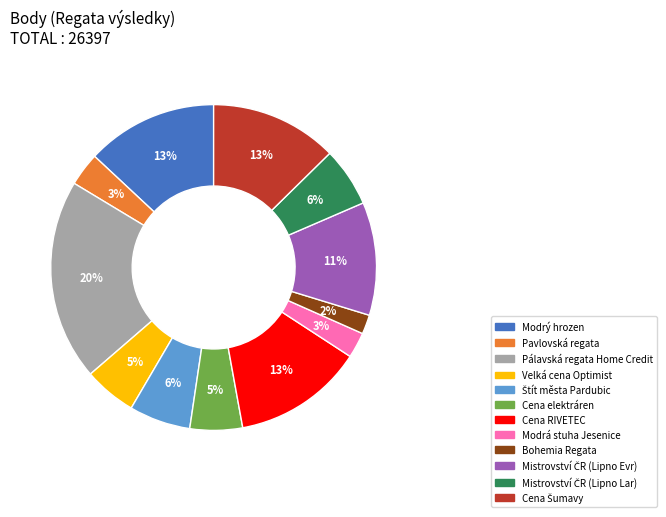

To the nearest percent, what is the combined percentage of Modrý hrozen and Cena RIVETEC?

26%